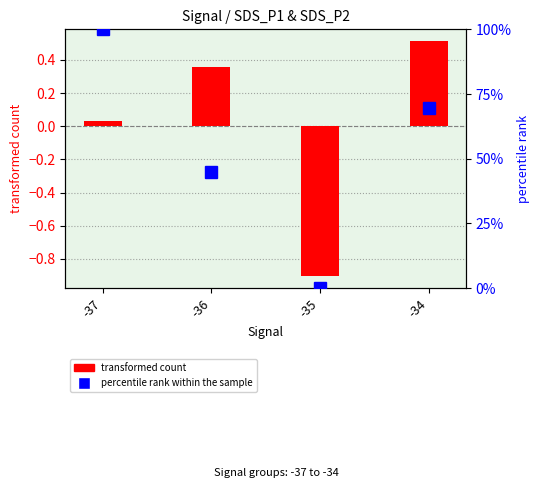

Rank the series at -36 from highest to lowest value.

percentile rank within the sample, transformed count